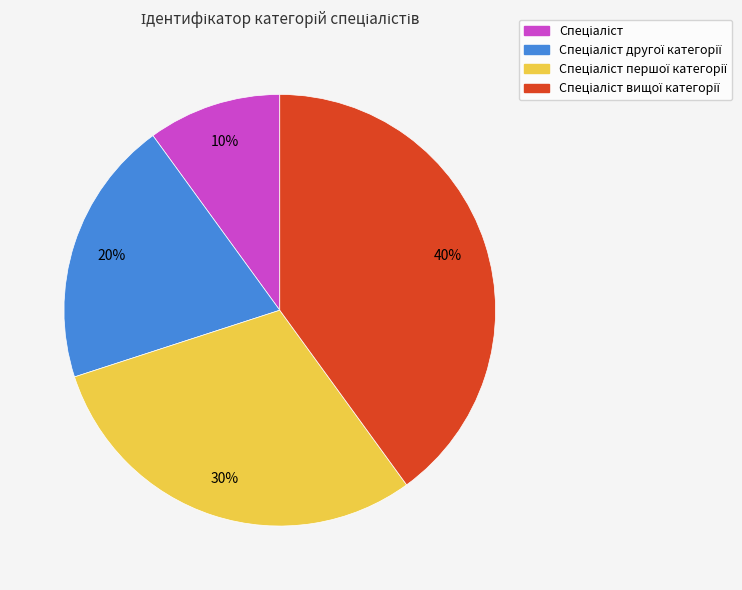

To the nearest percent, what is the average slice percentage?

25%